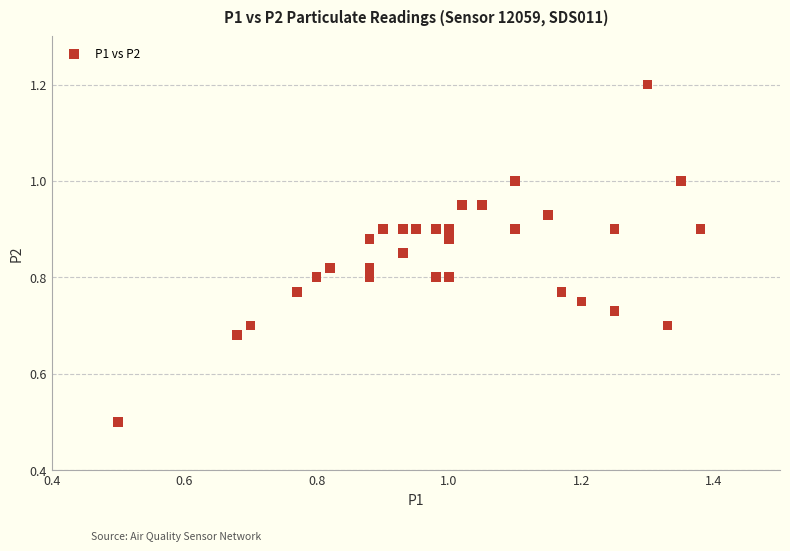

What Y value in the scatter plot is closest to 0?

0.5